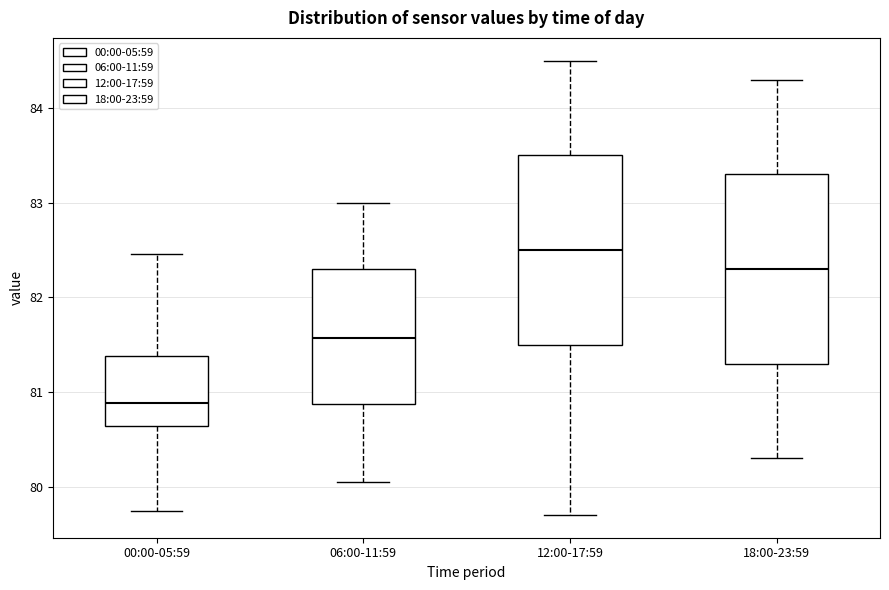

Which box's median line is the highest?

12:00-17:59